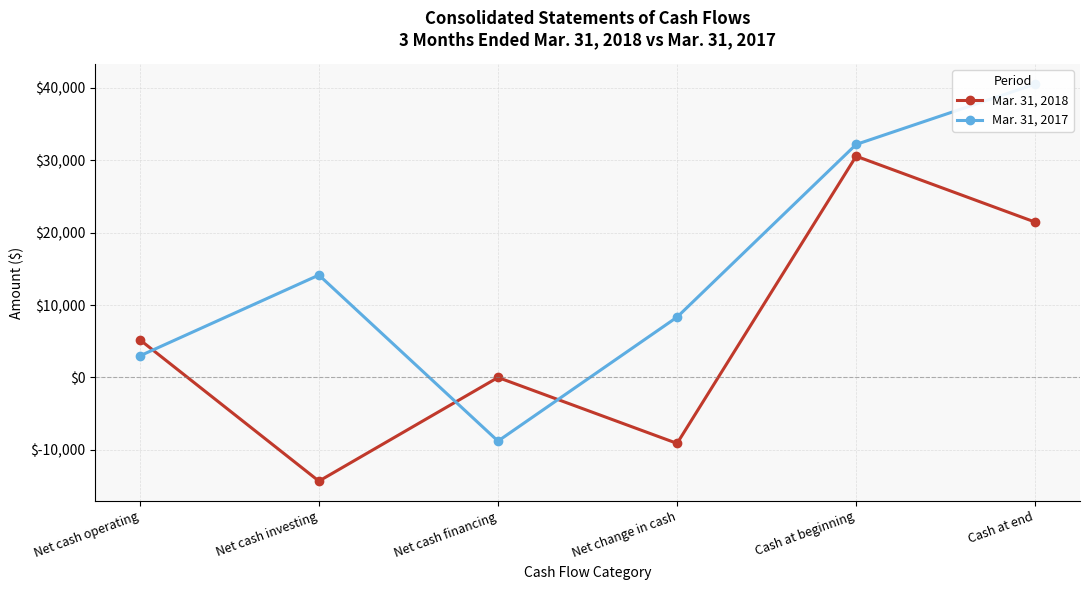

The value of Mar. 31, 2018 at Cash at beginning is 50602. True or false?

False